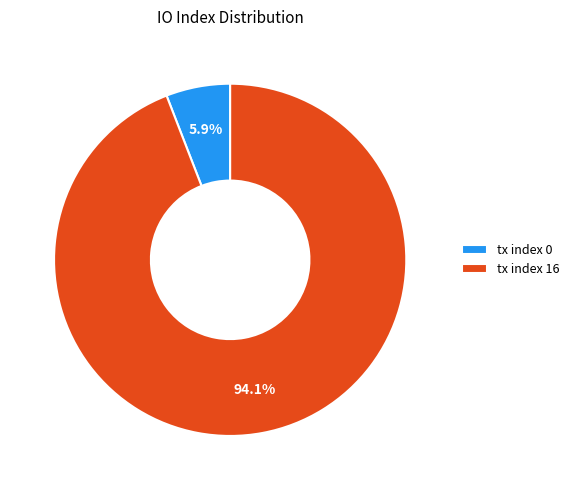

To the nearest percent, what is the difference between the tx index 0 and tx index 16 slice percentages?

88%